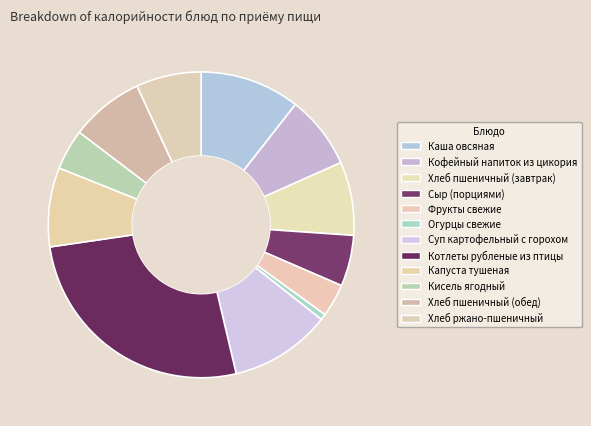

The Капуста тушеная slice represents 17% of the pie. True or false?

False